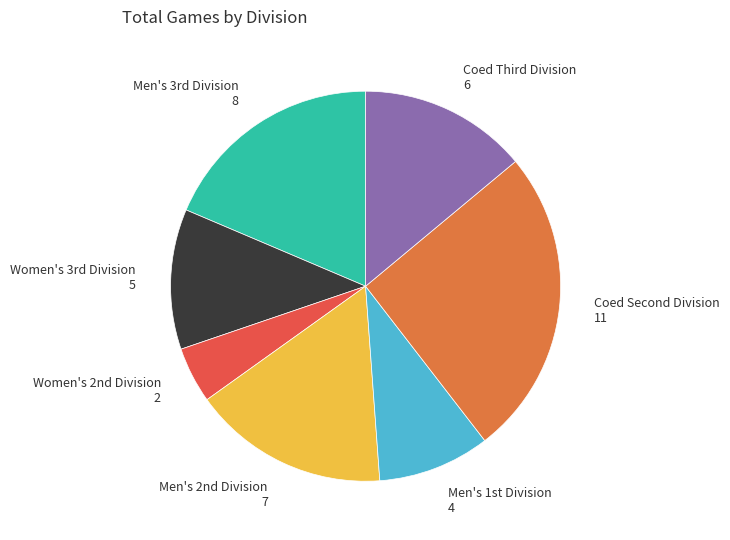

Which slice is the smallest?

Women's 2nd Division